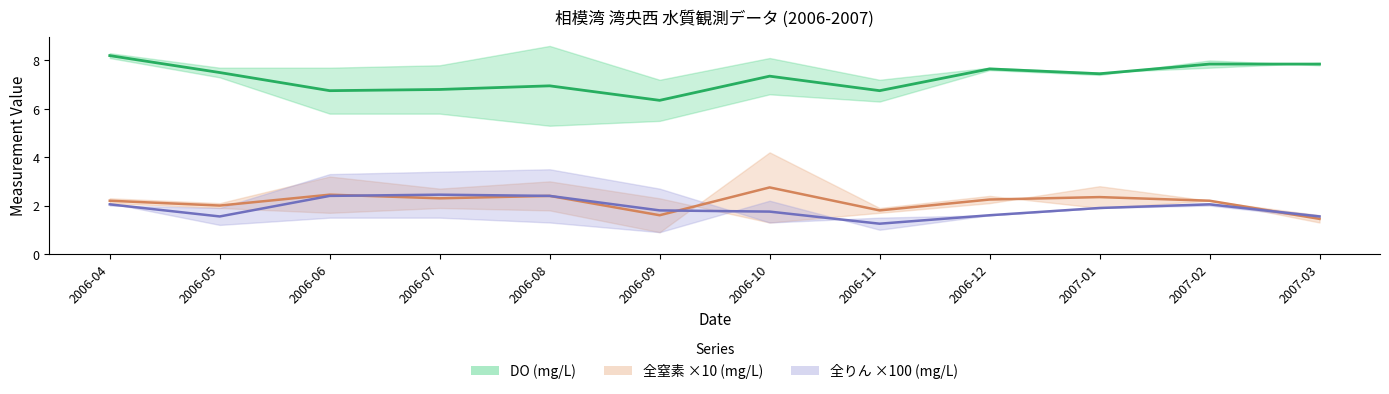

List the series in order of their peak value, highest first.

DO mid, 全窒素 mid ×10, 全りん mid ×100